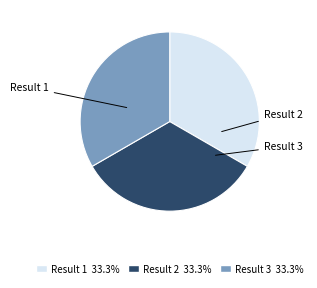

How many slices are in this pie chart?

3